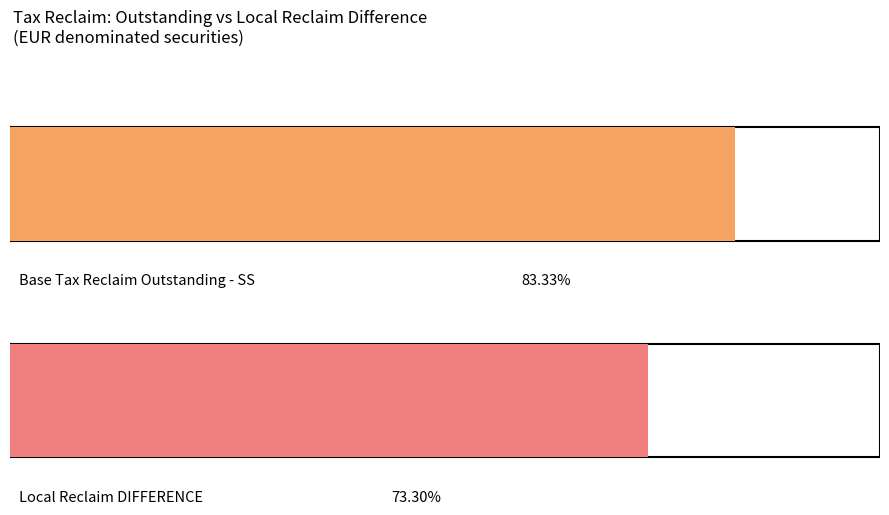

Which series has the largest total across all categories?

Base Tax Reclaim Outstanding - SS